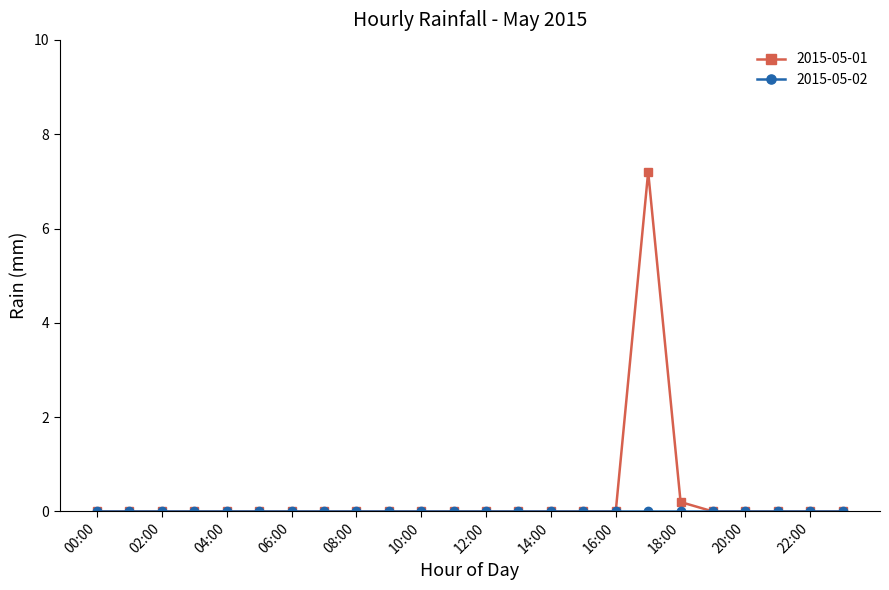

What is the maximum value shown in the chart?

7.2